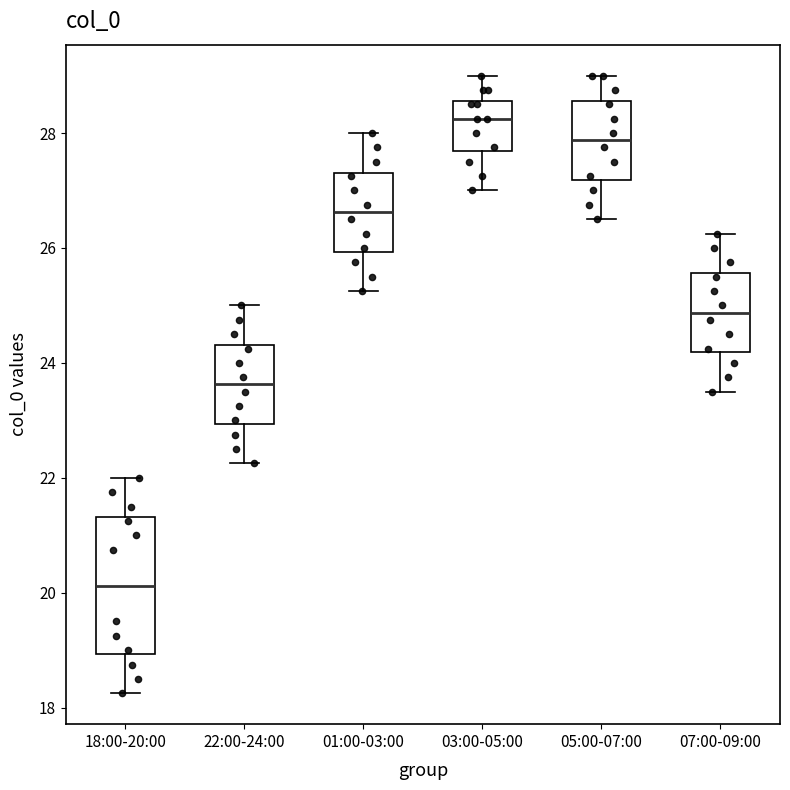

Which box has the lowest median line?

18:00-20:00